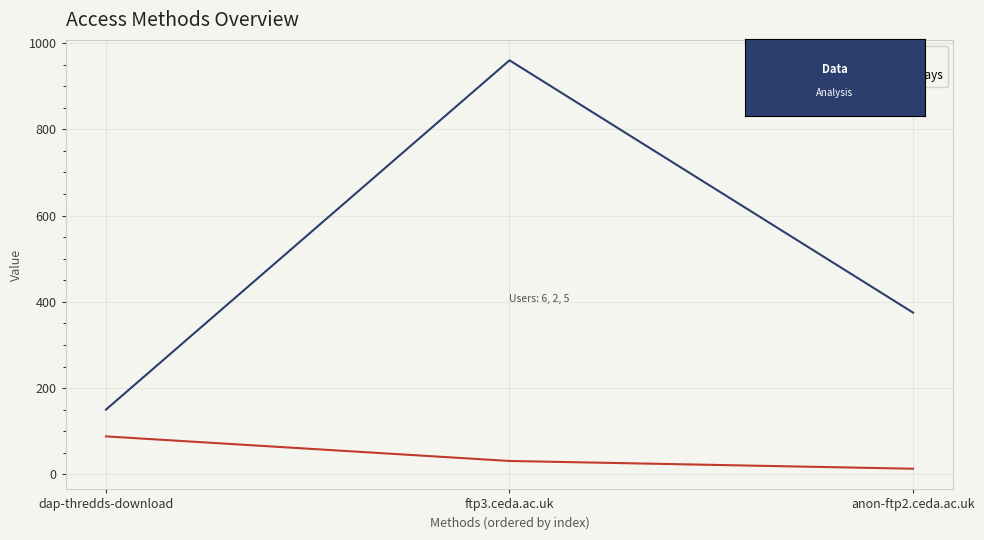

Reading right to left, list all the values displayed in this chart.

Accesses: 375	960	150
Activity Days: 13	31	88